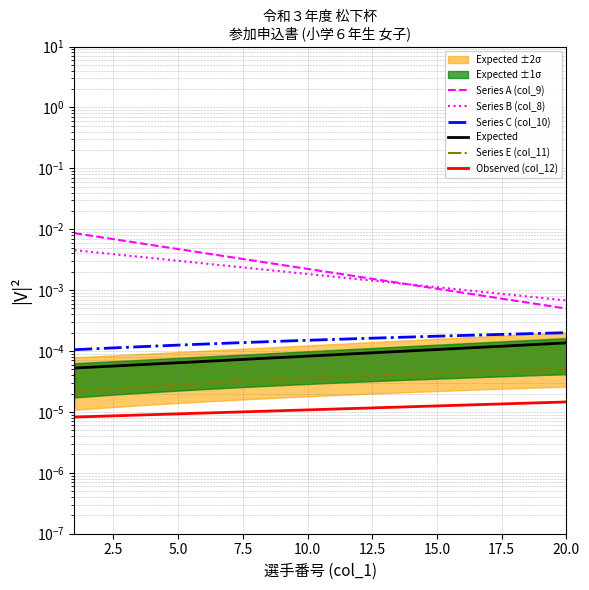

Is this an area chart (filled region under the line)?

No